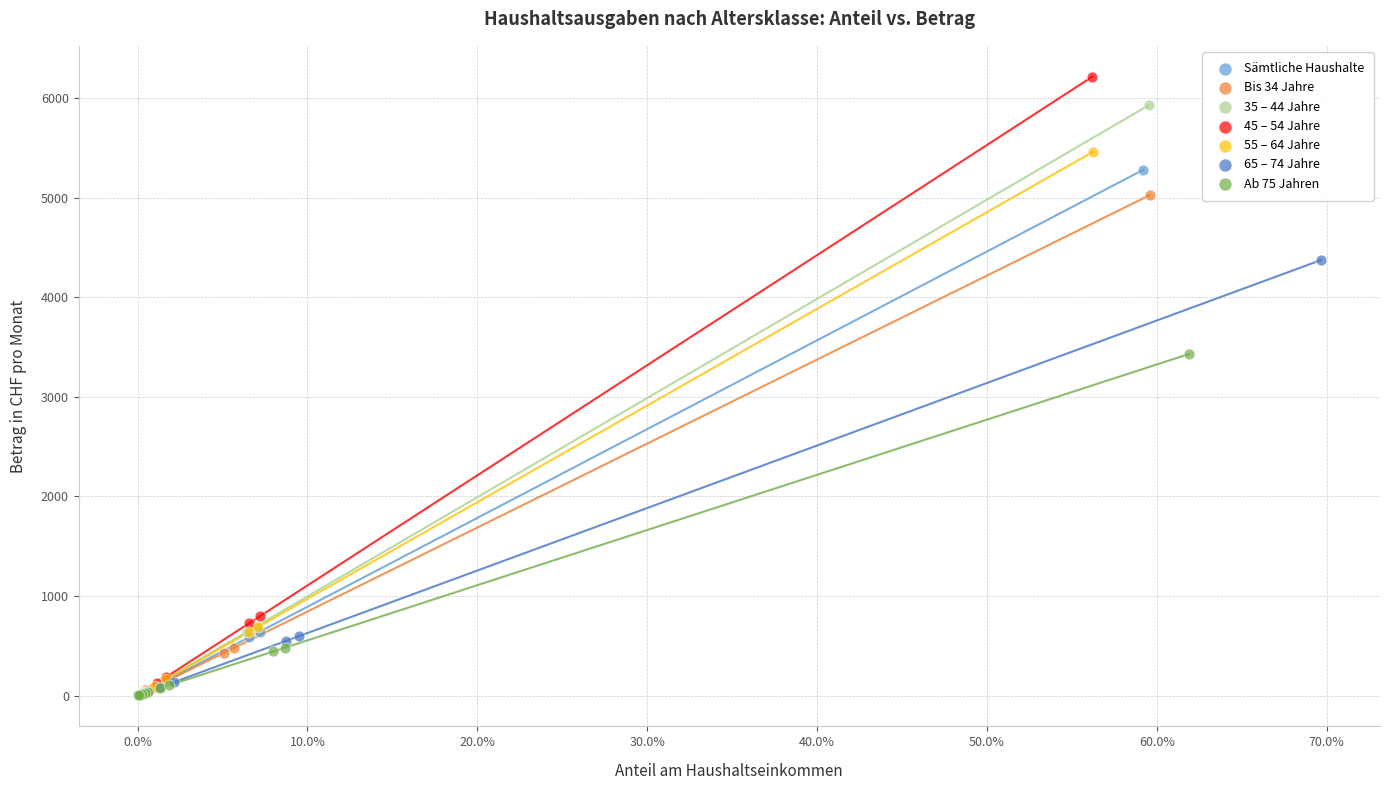

Which series has the largest Y range (max minus min)?

45 – 54 Jahre